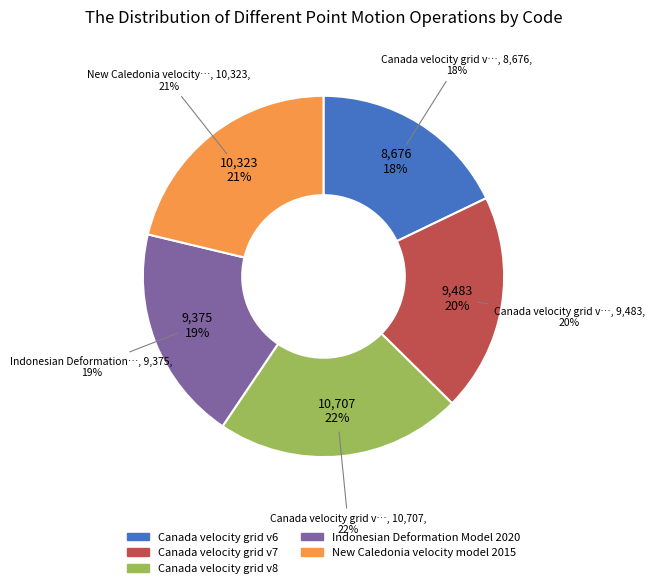

Between Canada velocity grid v7 and Canada velocity grid v6, which is larger?

Canada velocity grid v7